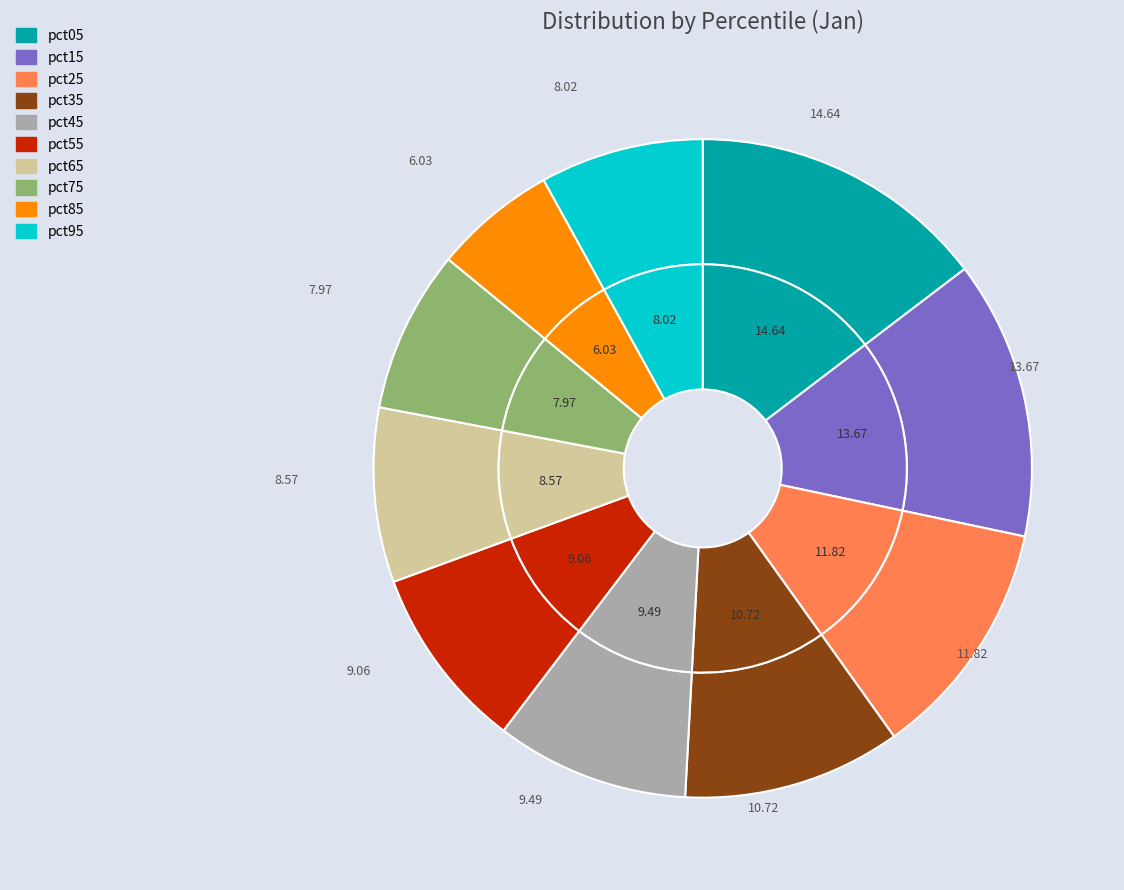

How many slices are in this pie chart?

10